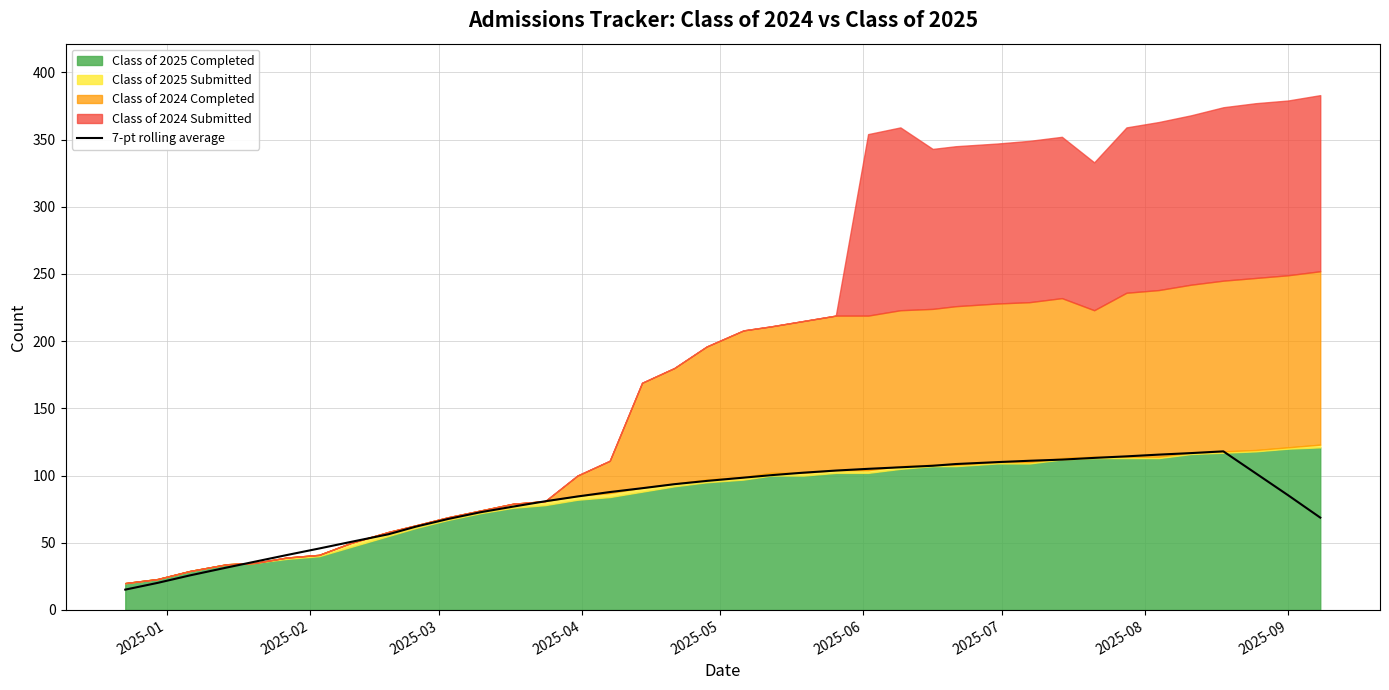

How many data points are less than 93?

19